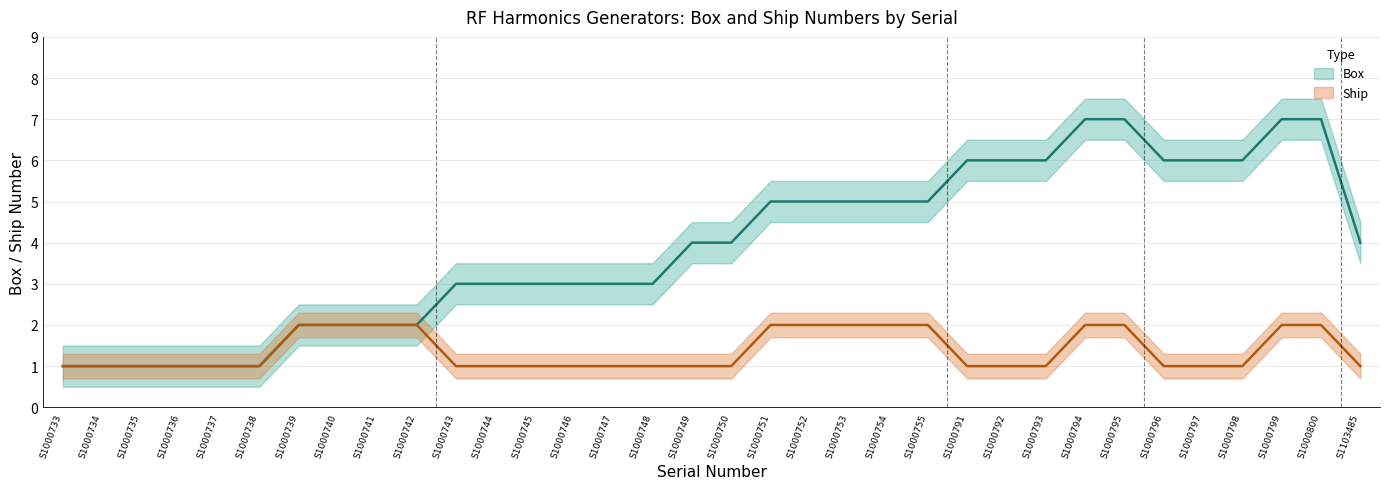

What is the sum of all Ship values?

47